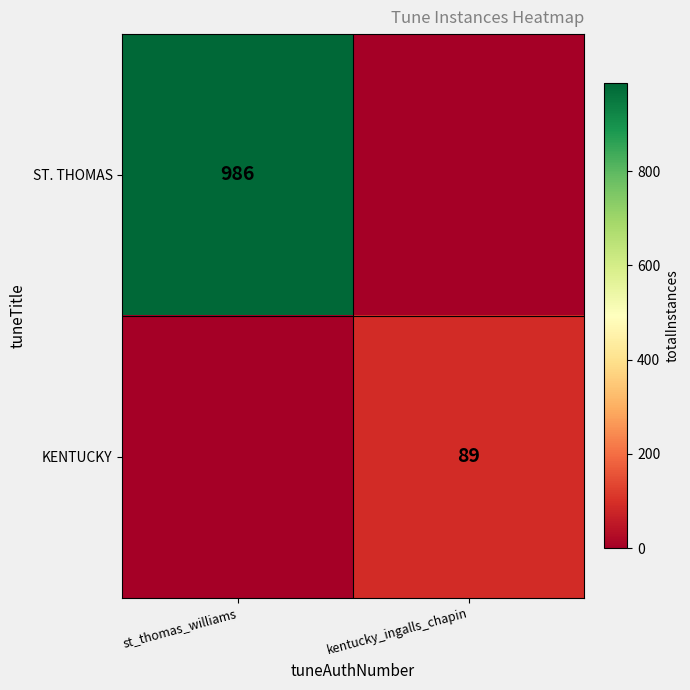

Is it true that KENTUCKY equals 89 at kentucky_ingalls_chapin?

True